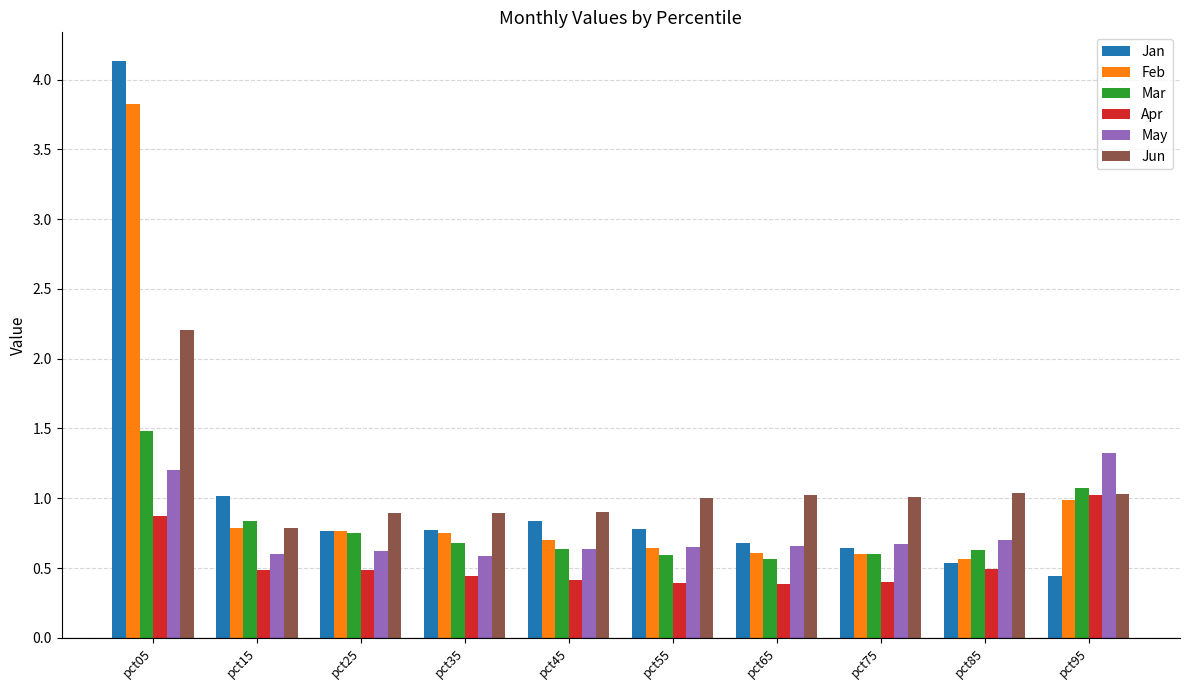

The Apr series shows 0.2 at pct75. True or false?

False